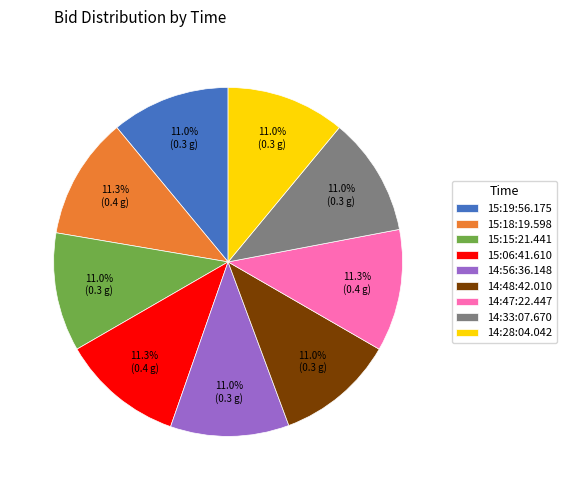

How many segments does this pie chart have?

9